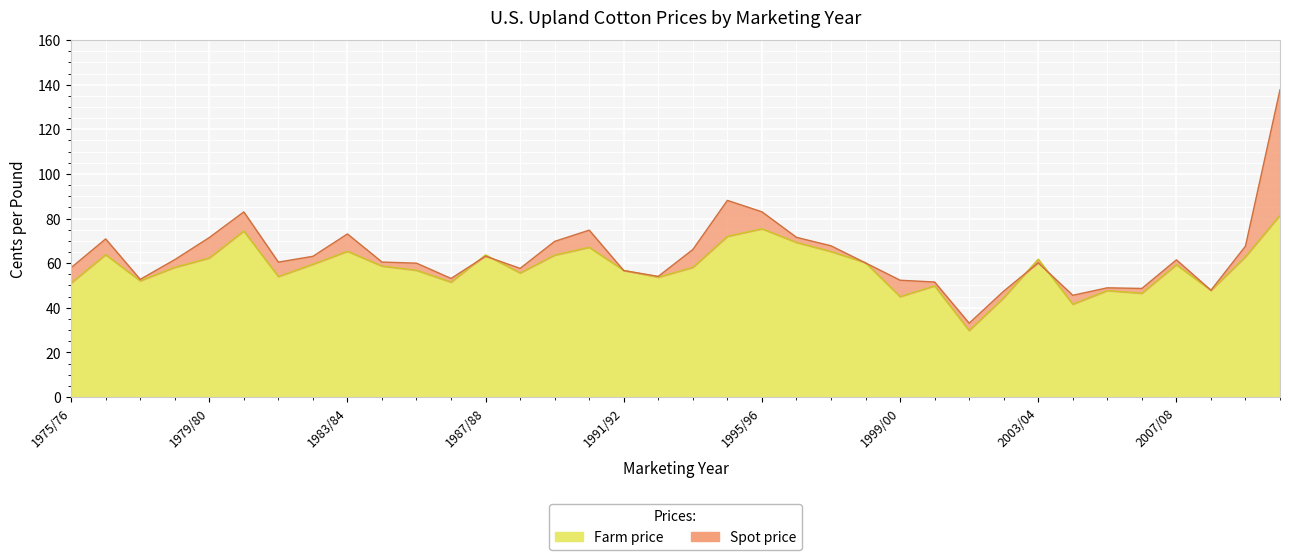

How many times do Spot price and Farm price cross each other?

8